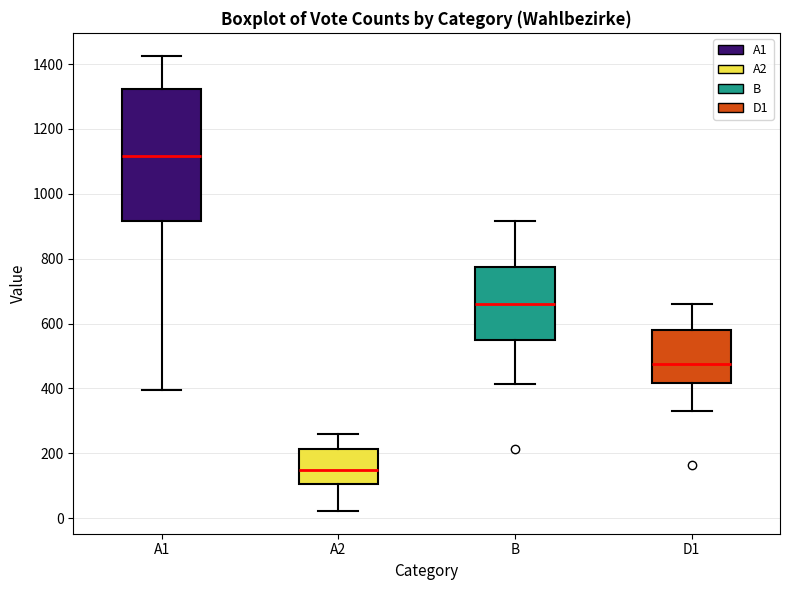

Where does the lower whisker of the box for D1 end on the y-axis? The values are not printed on the chart, so give them approximately, as read against the axis.

340